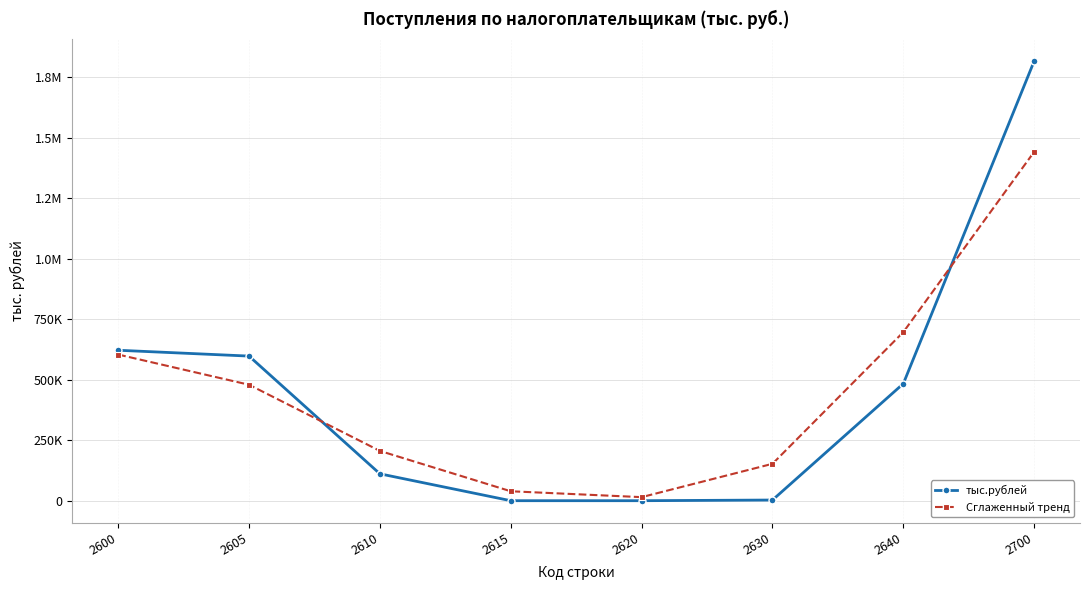

What is the sum of all тыс.рублей values?

3634754